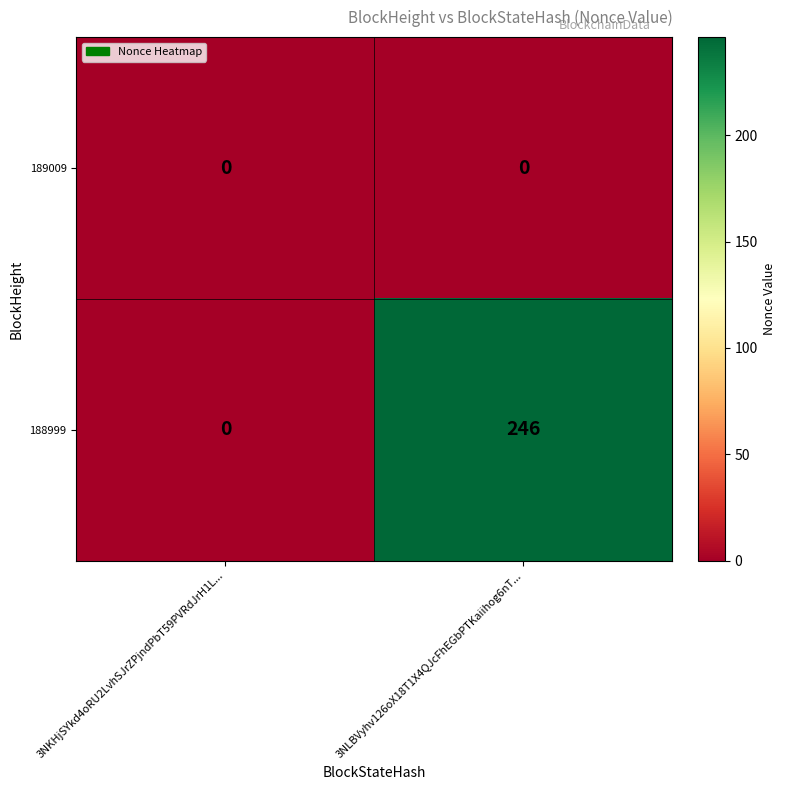

Which series has the widest spread of values?

188999